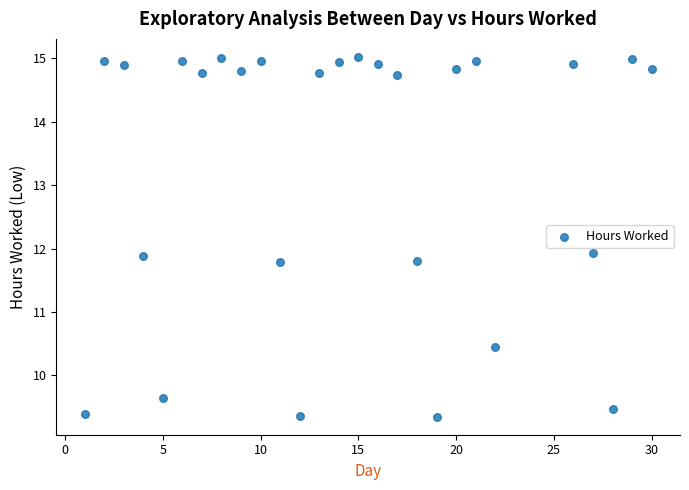

What is the range of X values (max minus min)?

29.0